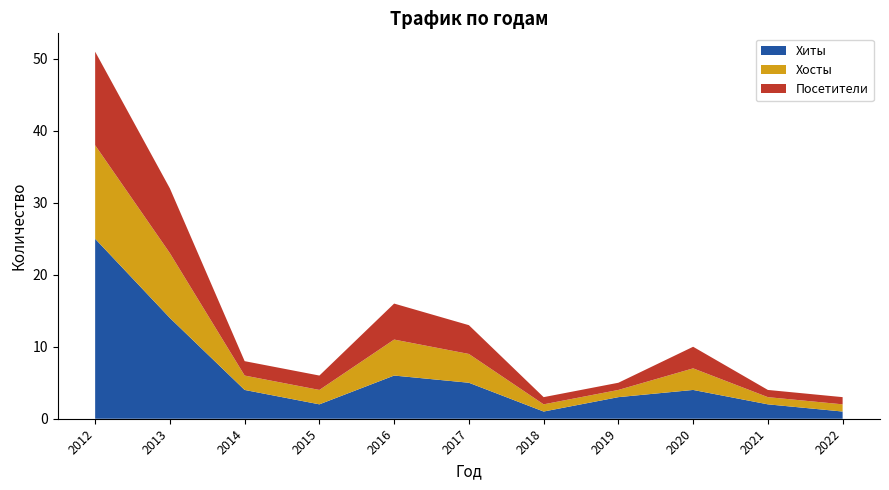

Reading right to left, extract all data points from this chart.

Хиты: 1	2	4	3	1	5	6	2	4	14	25
Хосты: 1	1	3	1	1	4	5	2	2	9	13
Посетители: 1	1	3	1	1	4	5	2	2	9	13